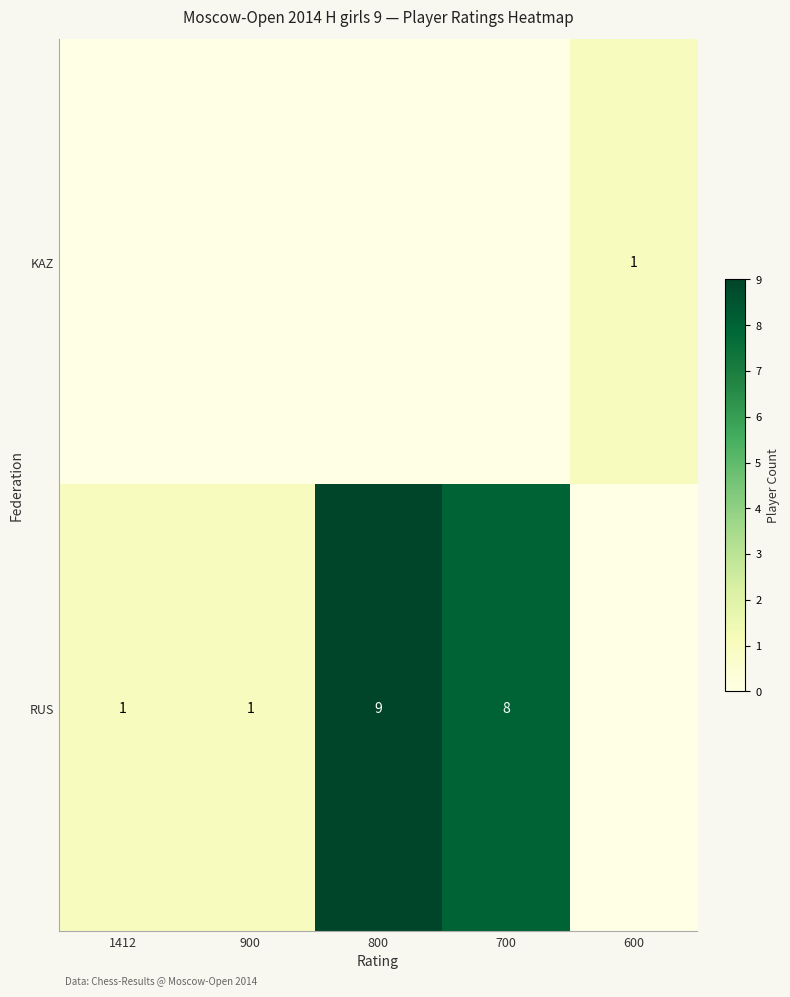

Which label corresponds to the largest value in the chart?

800